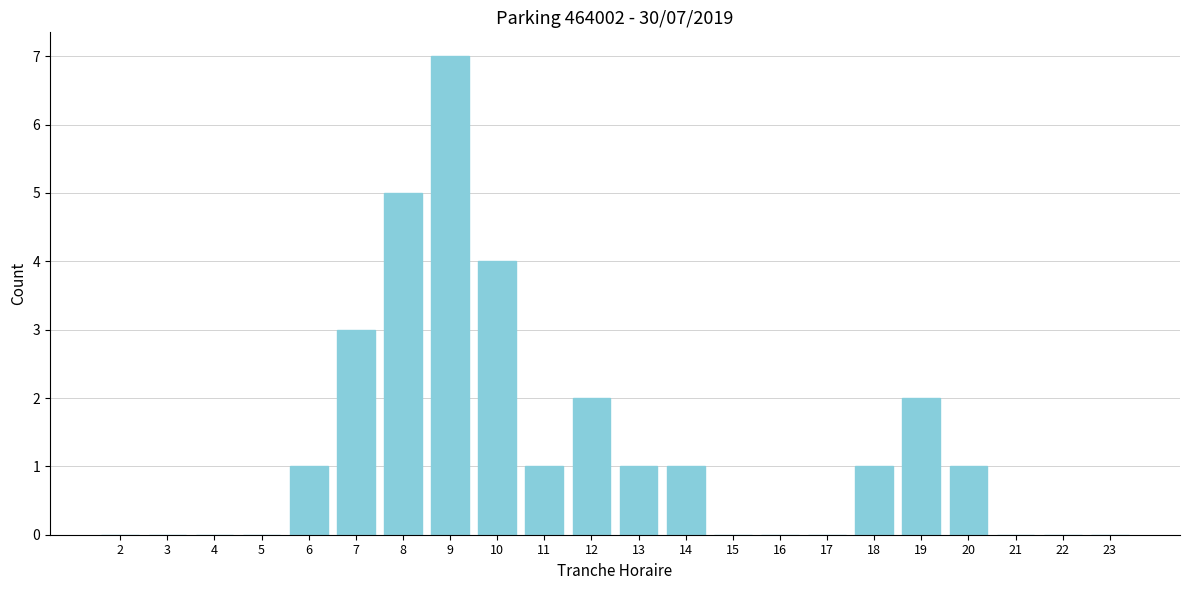

Reading left to right, transcribe all the data shown in this chart.

2=0	3=0	4=0	5=0	6=1	7=3	8=5	9=7	10=4	11=1	12=2	13=1	14=1	15=0	16=0	17=0	18=1	19=2	20=1	21=0	22=0	23=0